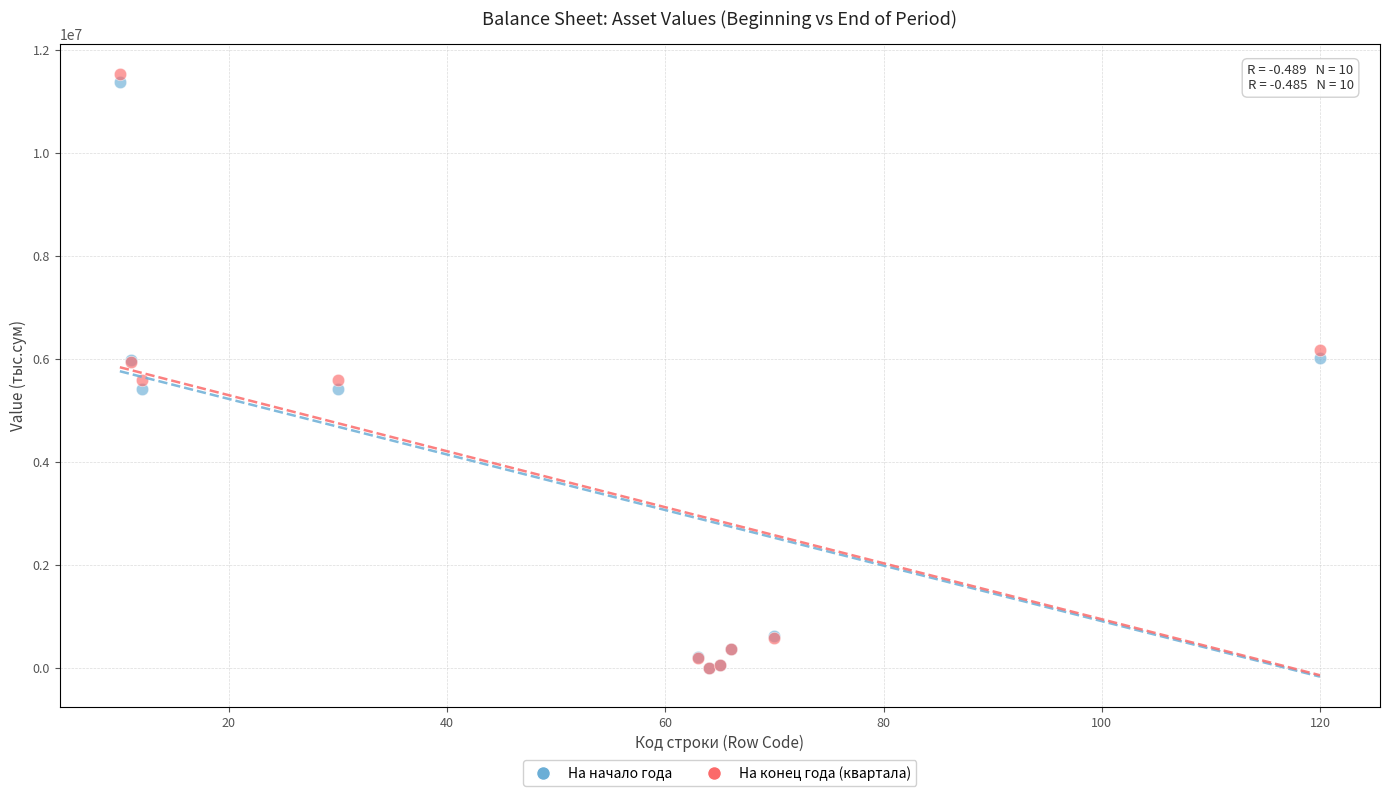

What are all the series names shown in the legend?

На начало года, На конец года (квартала)